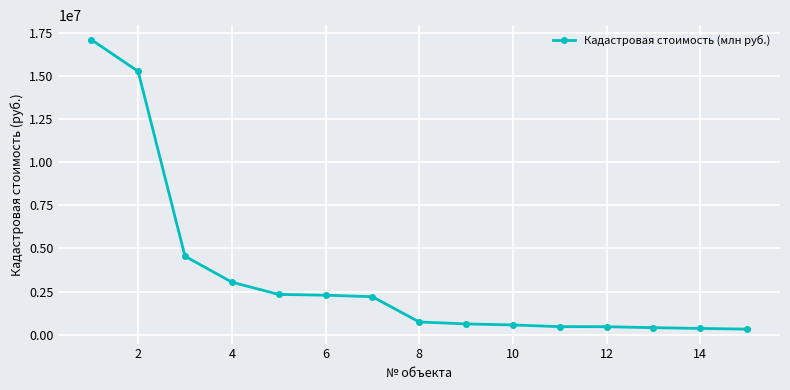

How many lines are shown in the chart?

1